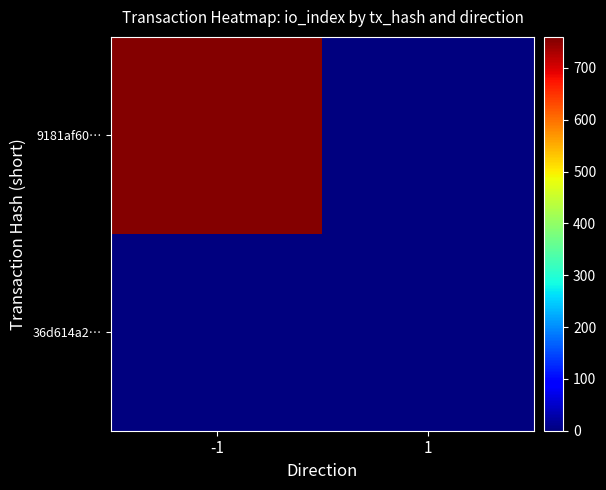

List the series in order of their peak value, lowest first.

36d614a2…, 9181af60…